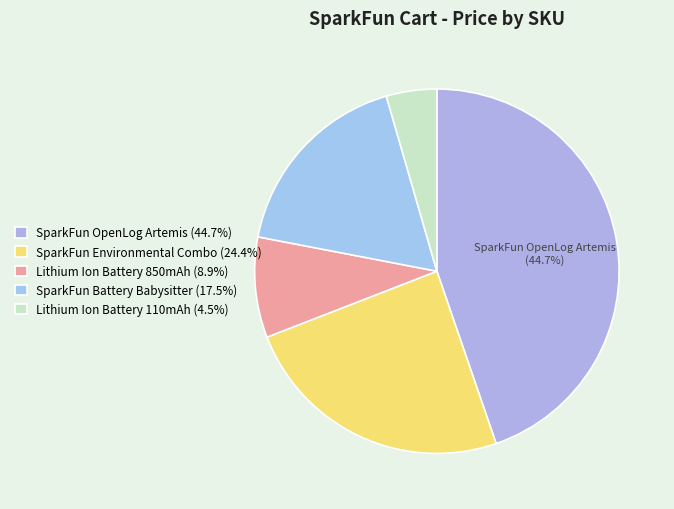

Which slice is the largest?

DEV-16832